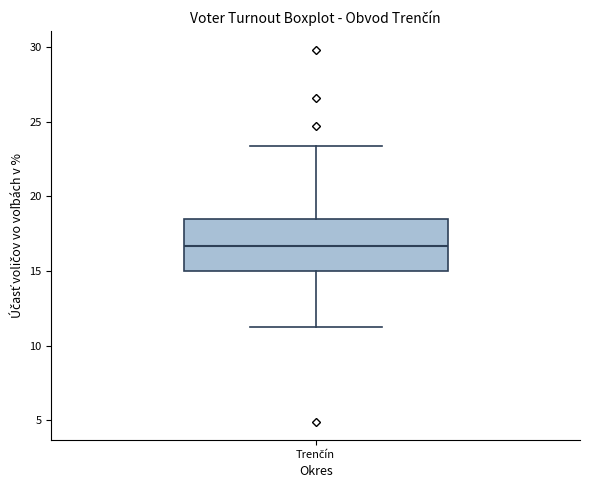

Read this box plot against the y-axis: the position of the median line, the range covered by the box, and the ends of both whiskers. The values are not printed on the chart, so give them approximately, as read against the axis.

median 16.5, box 15.0 to 18.5, whiskers 11.5 to 23.5